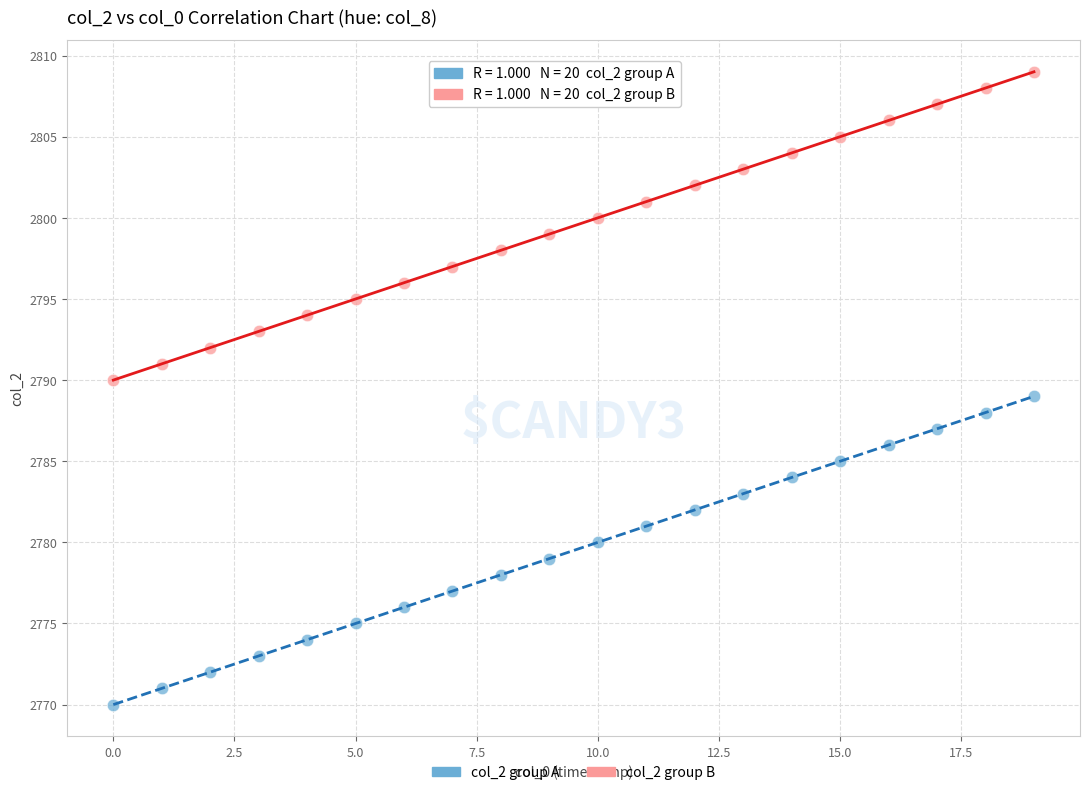

Which series reaches the maximum Y coordinate?

col_2 group B